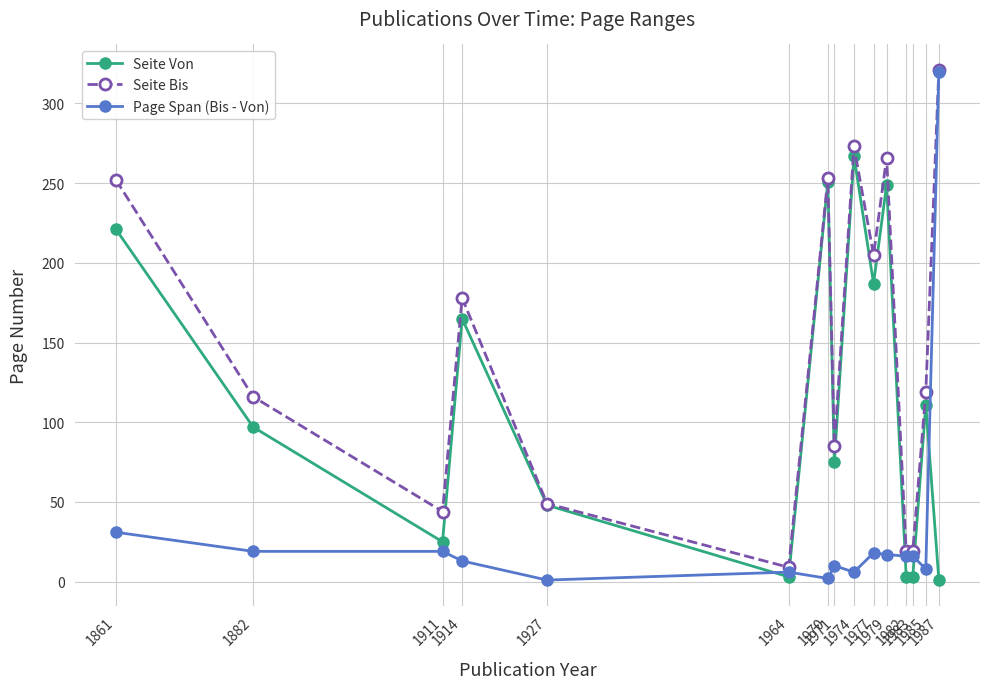

What is the average value of the Seite Von series?

114